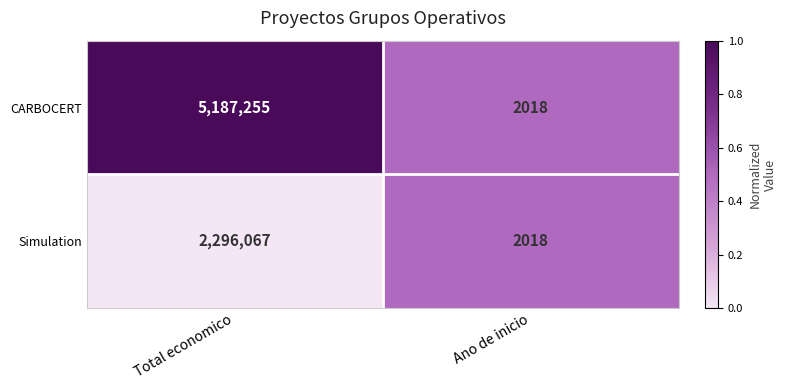

Is it true that Simulation equals 2296067 at Total economico?

True